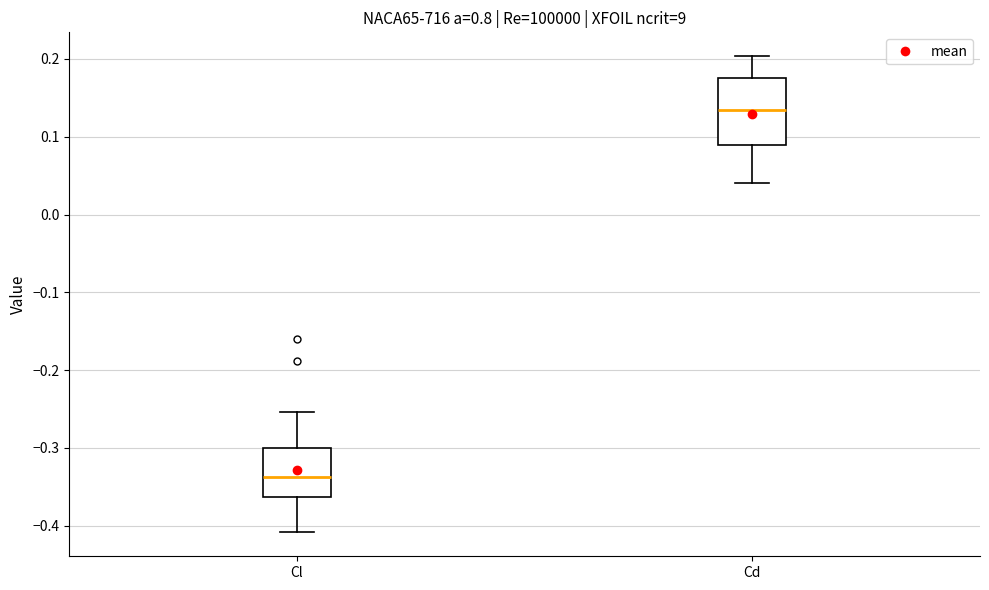

Reading left to right, read every box against the y-axis: the position of its median line, the range the box covers, and the ends of its whiskers. The values are not printed on the chart, so give them approximately, as read against the axis.

Cl: median -0.34, box -0.36 to -0.30, whiskers -0.41 to -0.25
Cd: median 0.13, box 0.09 to 0.17, whiskers 0.04 to 0.20